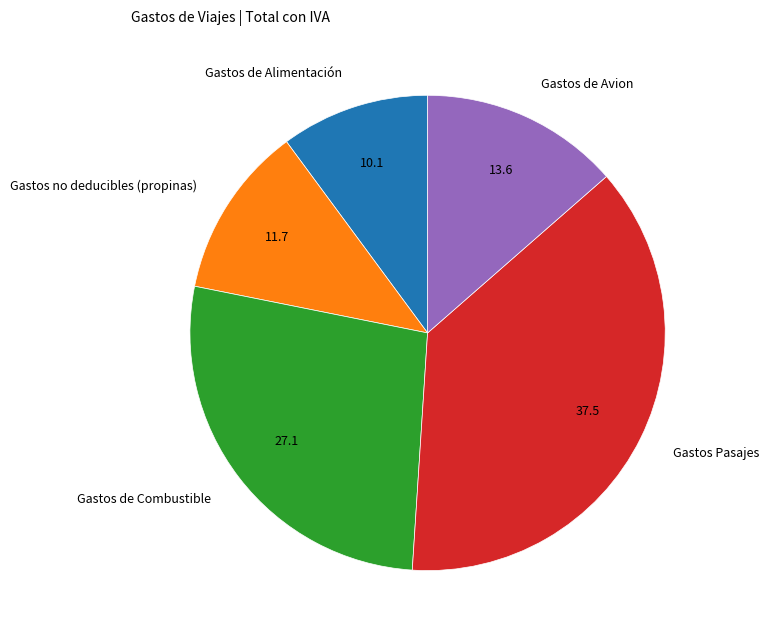

Between Gastos de Alimentación and Gastos no deducibles (propinas), which is larger?

Gastos no deducibles (propinas)